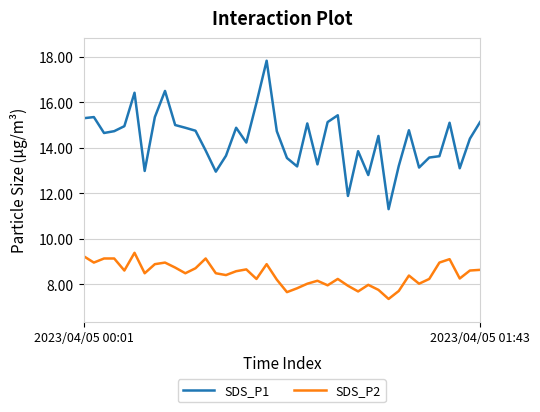

Rank the series by their average value, from highest to lowest.

SDS_P1, SDS_P2